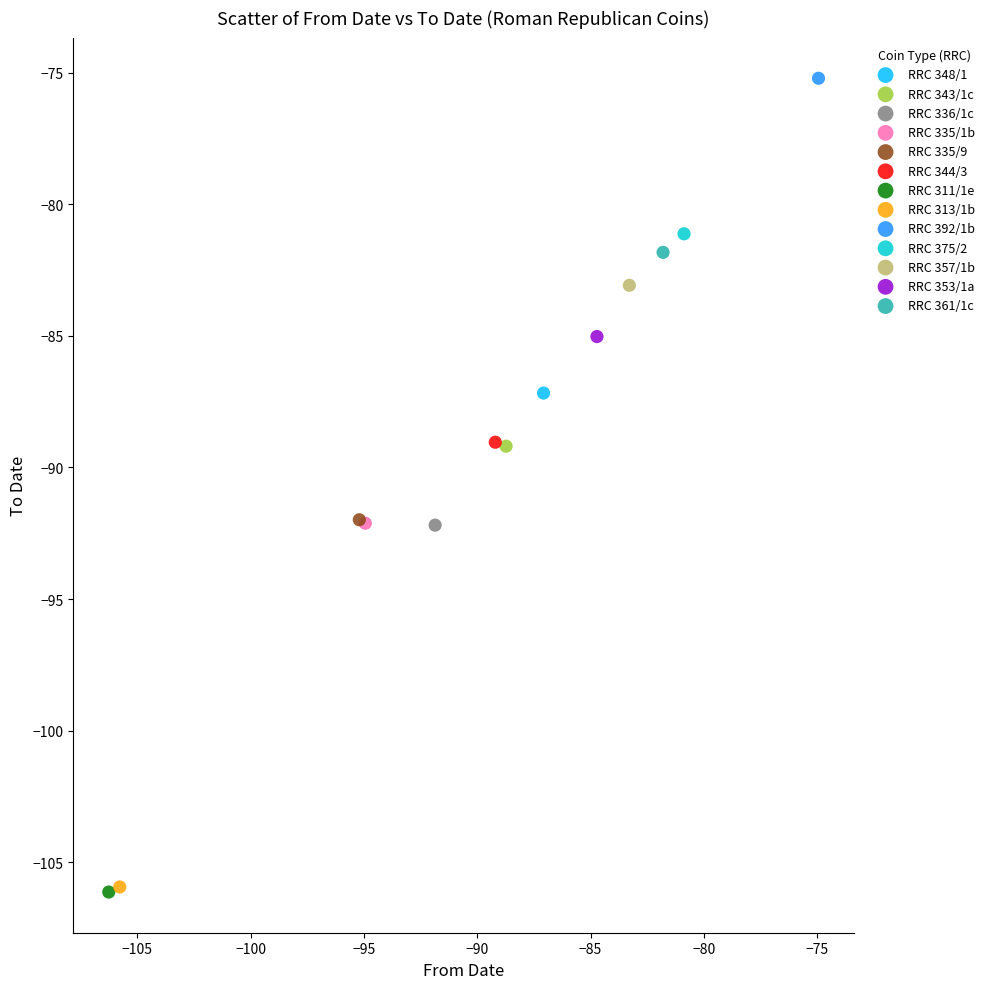

What are all the series names shown in the legend?

RRC 348/1, RRC 343/1c, RRC 336/1c, RRC 335/1b, RRC 335/9, RRC 344/3, RRC 311/1e, RRC 313/1b, RRC 392/1b, RRC 375/2, RRC 357/1b, RRC 353/1a, RRC 361/1c